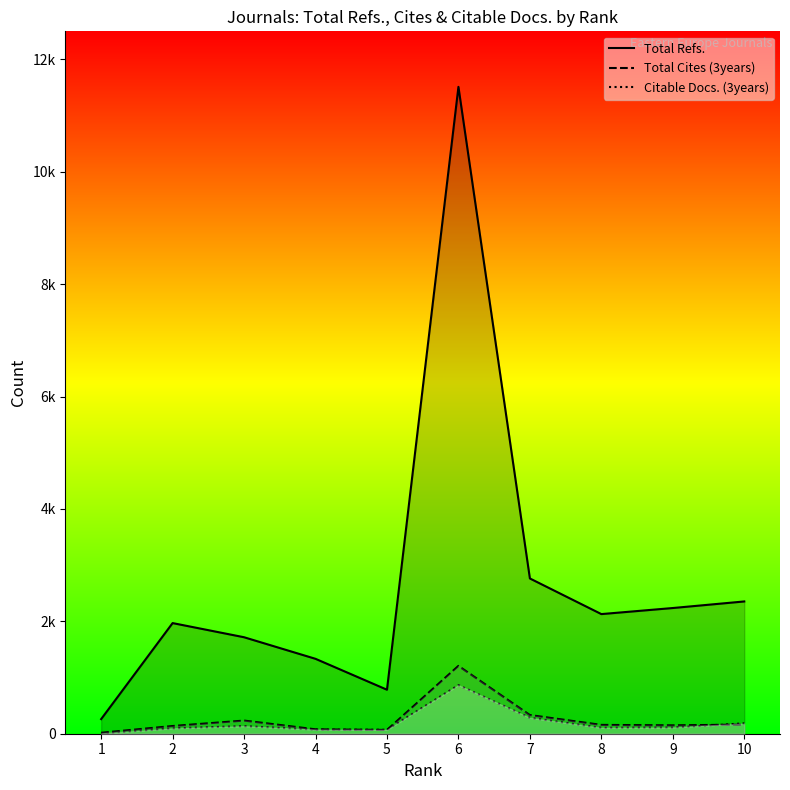

In Total Cites (3years), how many points are higher than both neighbors (excluding endpoints)?

2